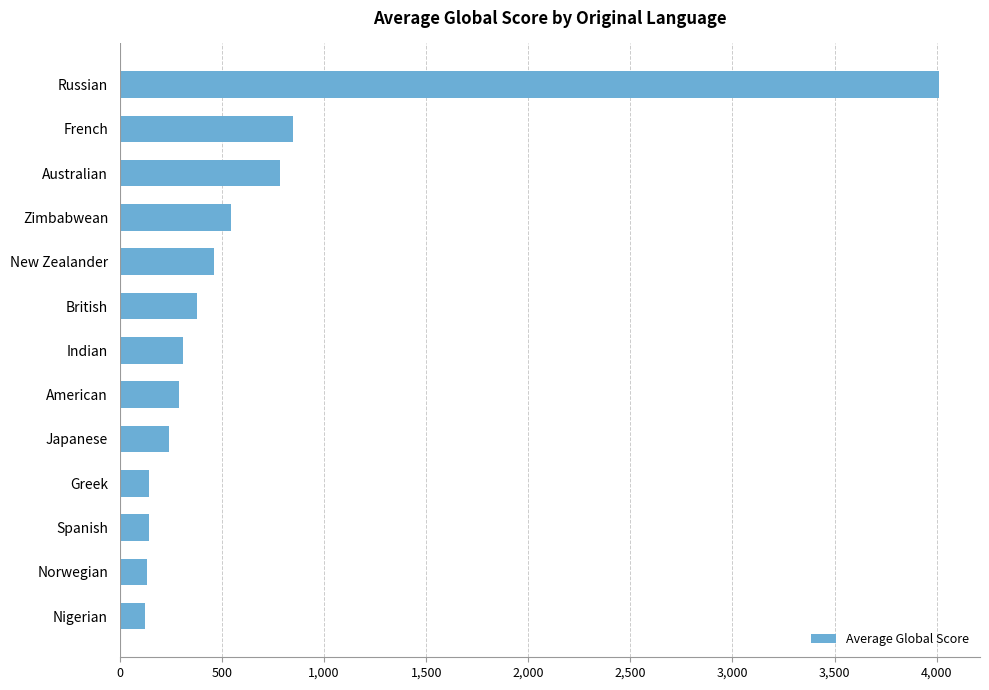

What is the sum of all values?

8411